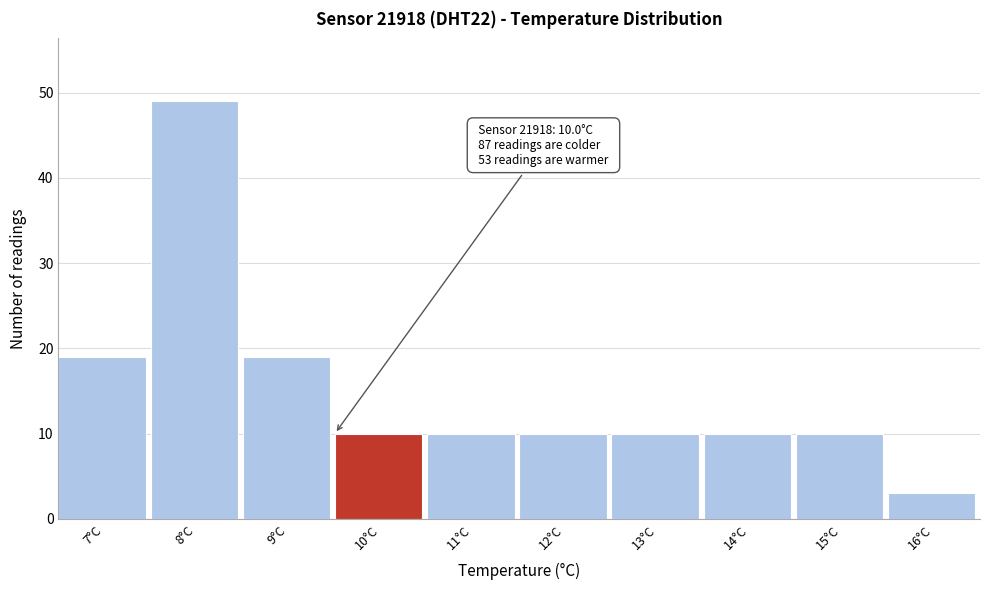

Reading left to right, extract all data points from this chart.

19	49	19	10	10	10	10	10	10	3